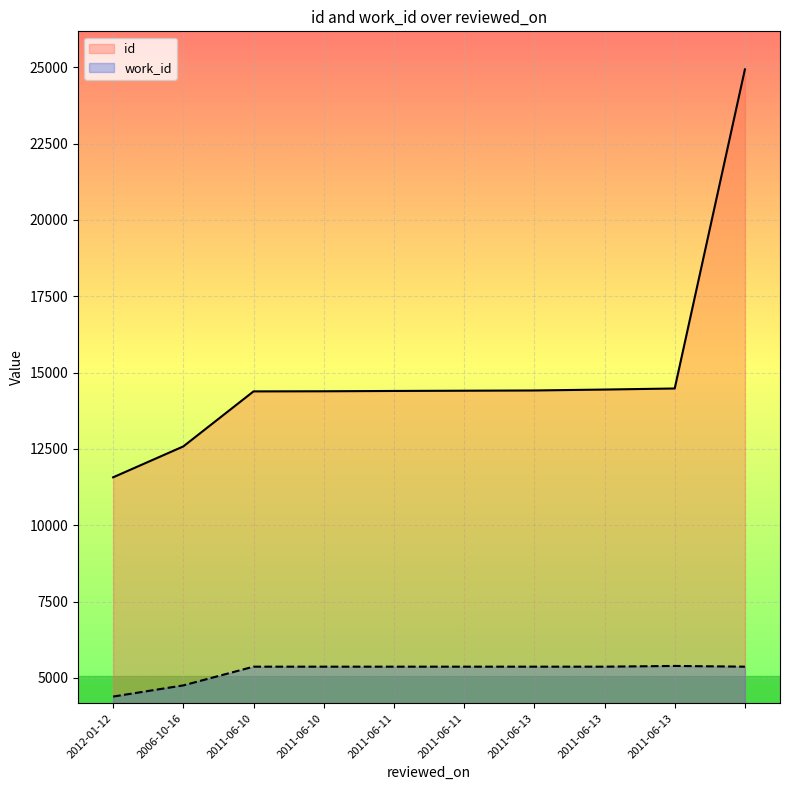

True or false: work_id and id cross at least once.

False